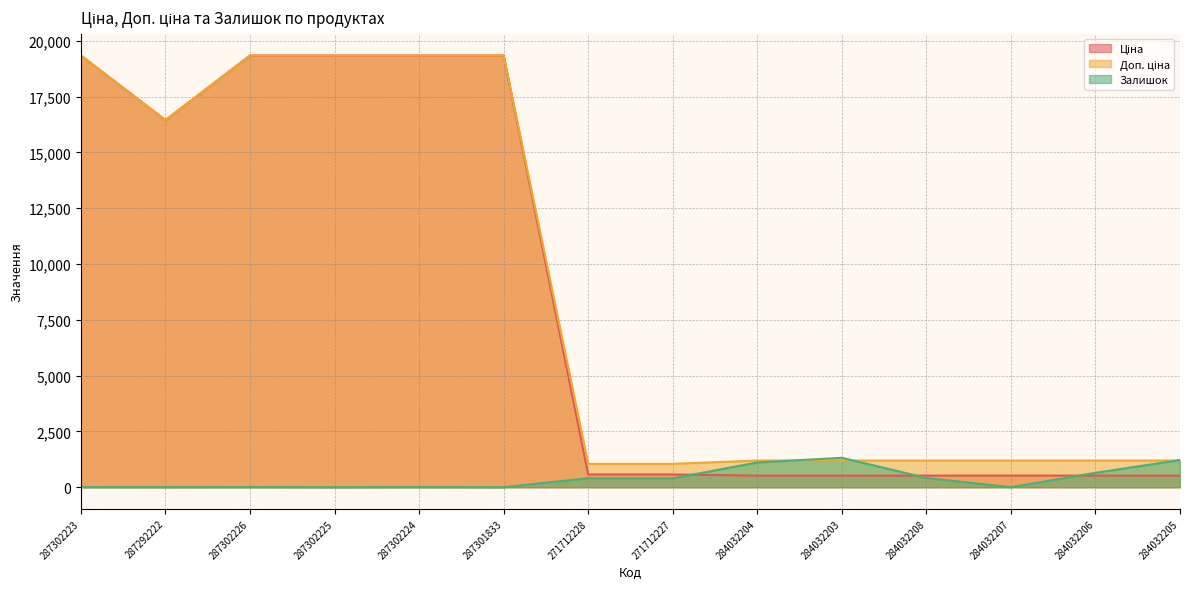

After their last crossing, which series has the higher values: Залишок or Доп. ціна?

Залишок